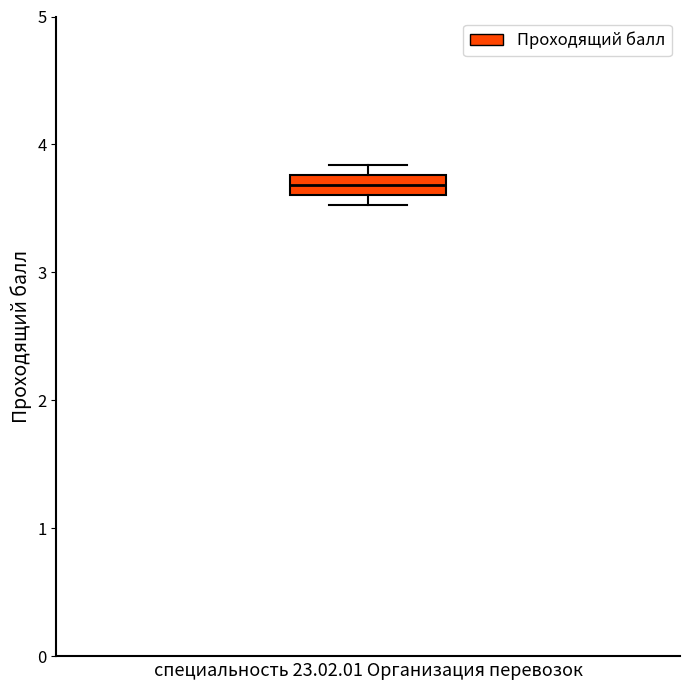

Where is the lower edge of the box on the y-axis? The values are not printed on the chart, so give them approximately, as read against the axis.

3.6